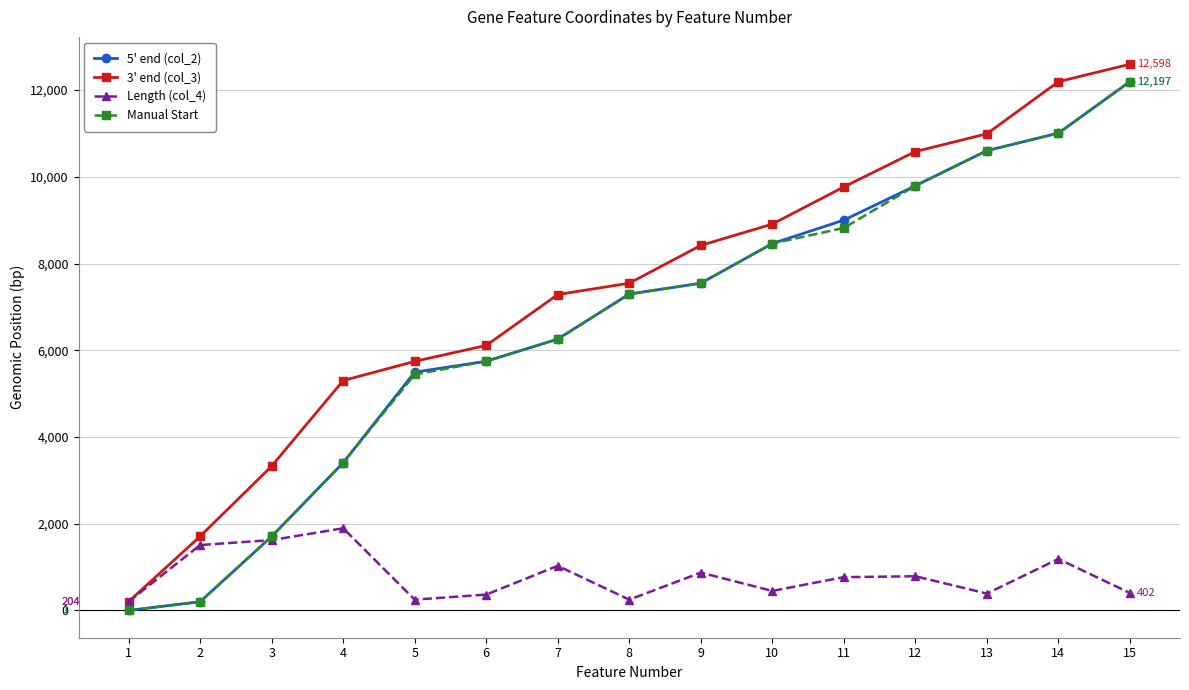

How many lines are shown in the chart?

4